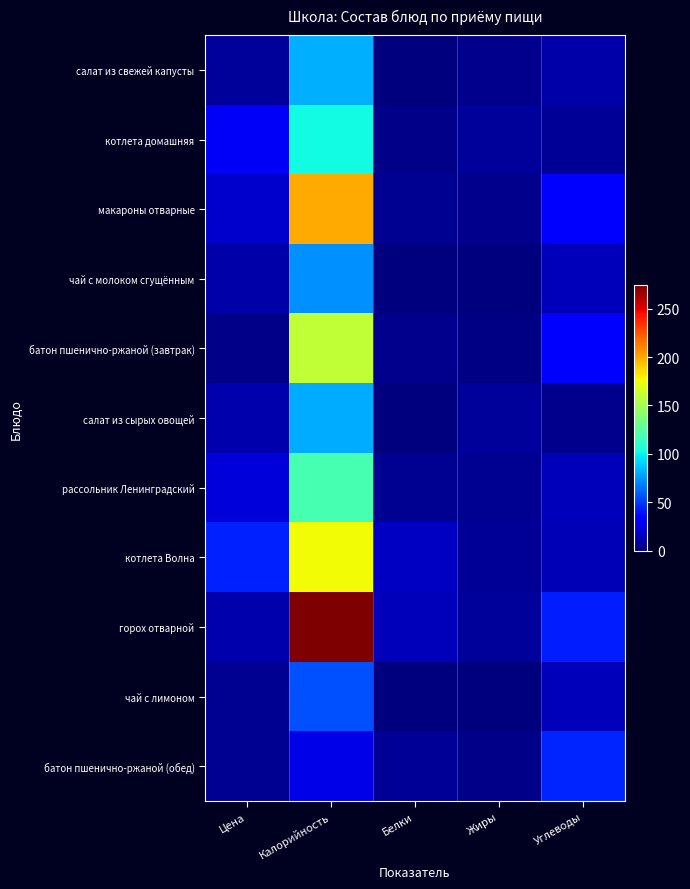

At Калорийность, list the series in order from smallest to largest.

батон пшенично-ржаной (обед), чай с лимоном, чай с молоком сгущённым, салат из сырых овощей, салат из свежей капусты, котлета домашняя, рассольник Ленинградский, батон пшенично-ржаной (завтрак), котлета Волна, макароны отварные, горох отварной